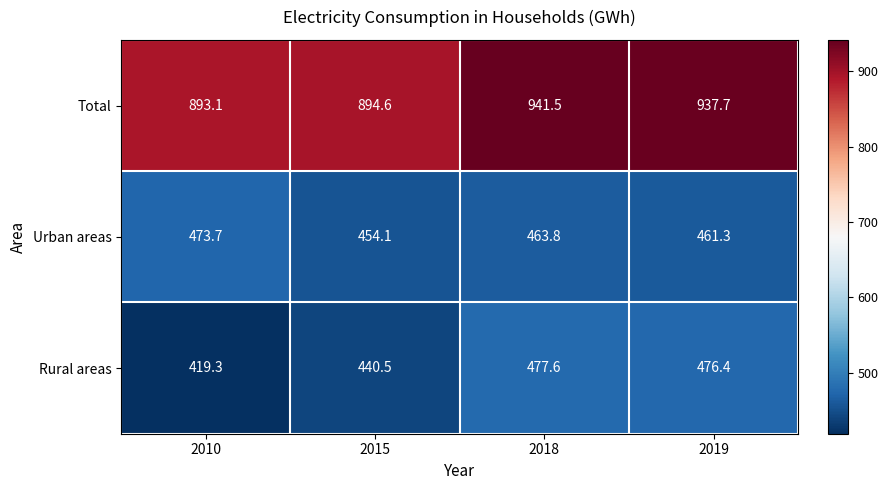

What is the difference between the second highest and minimum values in the Rural areas series?

57.1